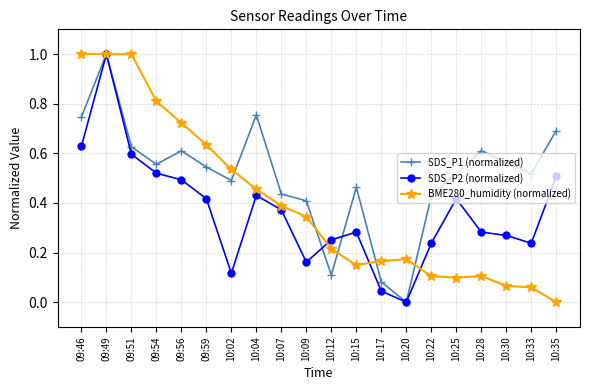

Rank the series by their average value, from highest to lowest.

SDS_P1 (normalized), BME280_humidity (normalized), SDS_P2 (normalized)